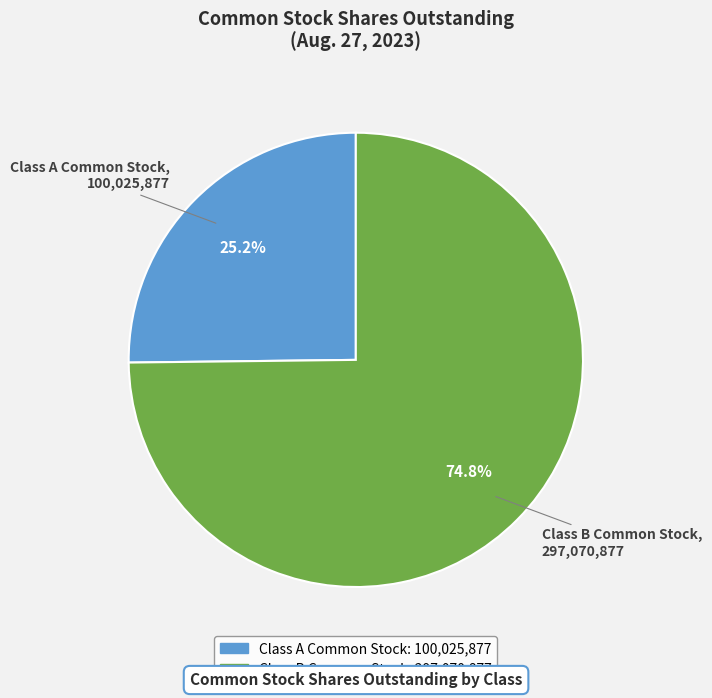

How many slices are in this pie chart?

2